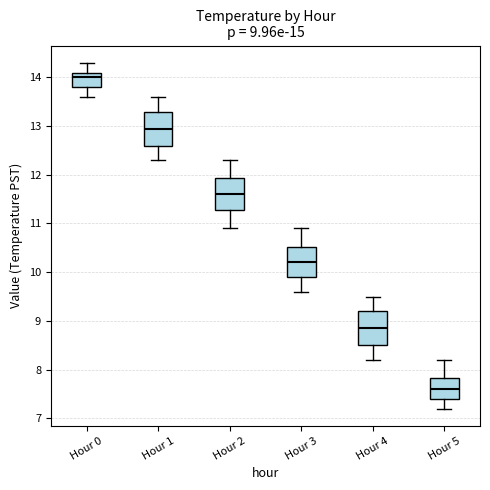

Which box has the highest median line?

Hour 0